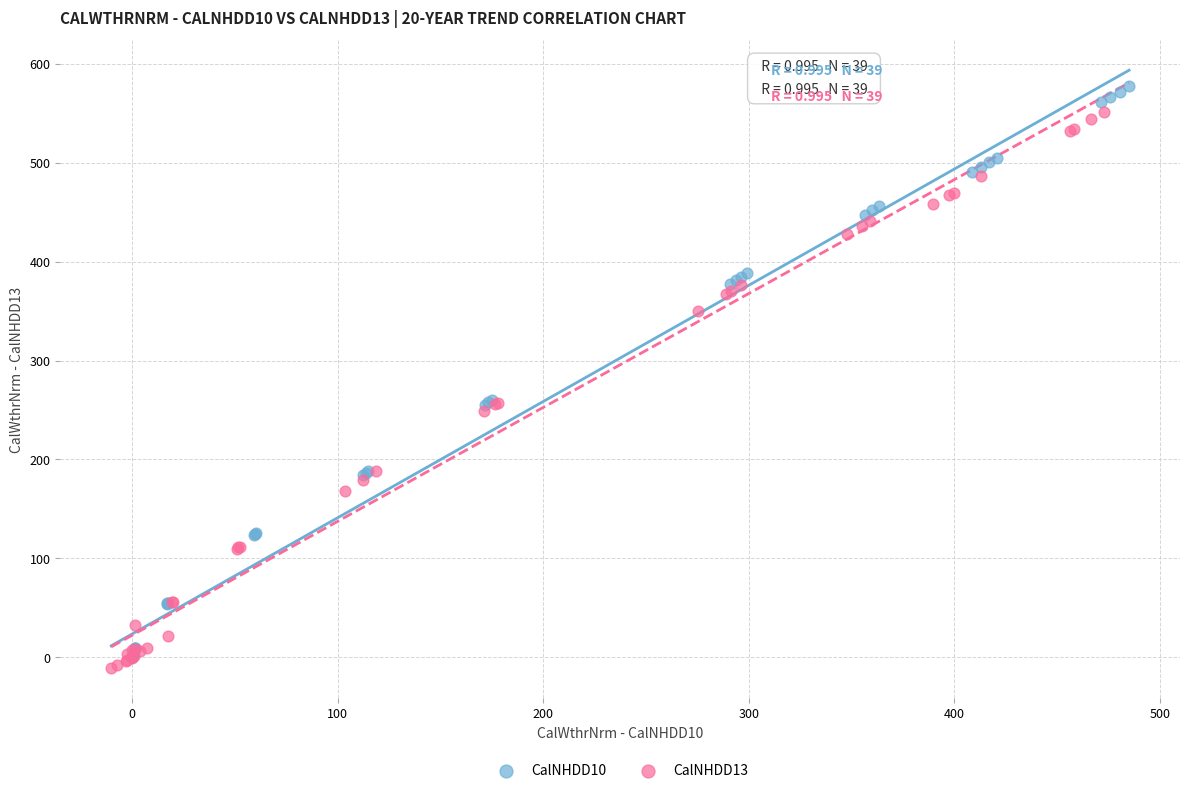

Which series has the widest spread of Y values?

CalNHDD10